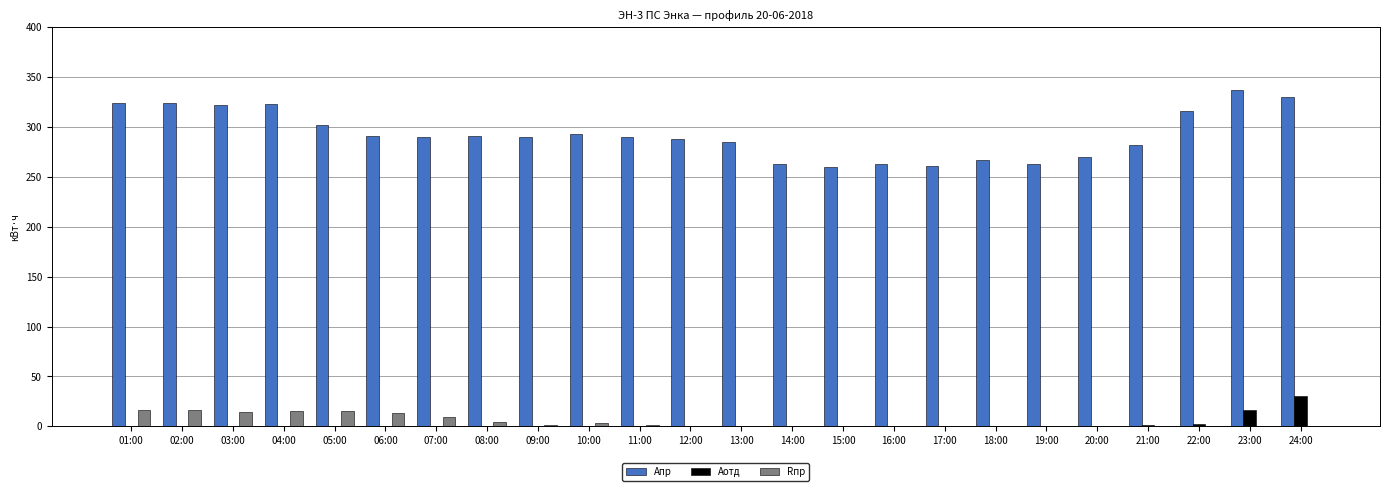

Which series changed the most between 02:00 and 17:00?

Апр